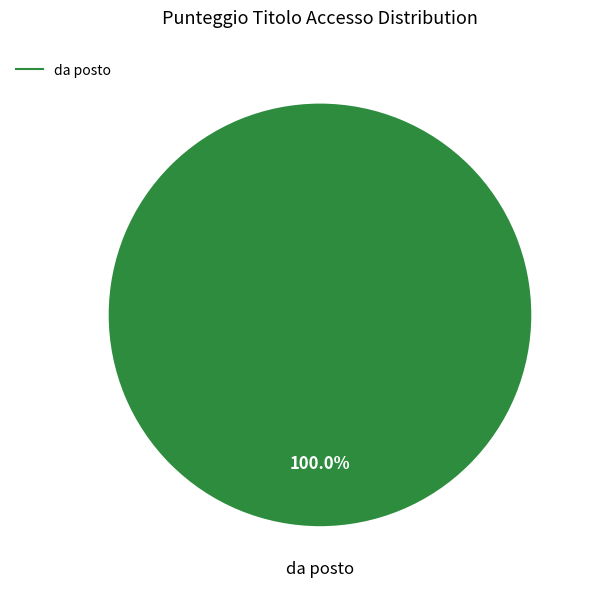

Does any single category account for the majority?

Yes